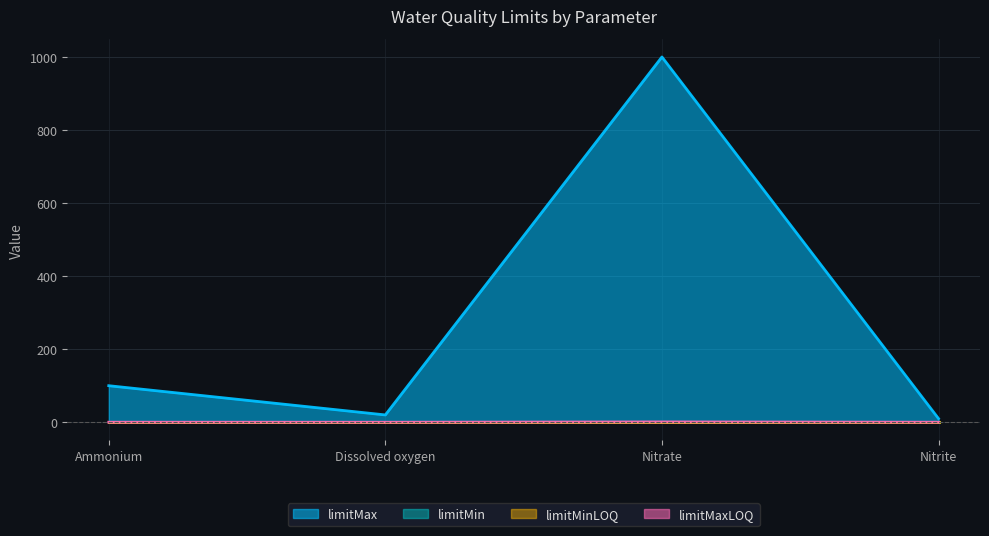

The value of limitMinLOQ at Ammonium is 0.0. True or false?

False